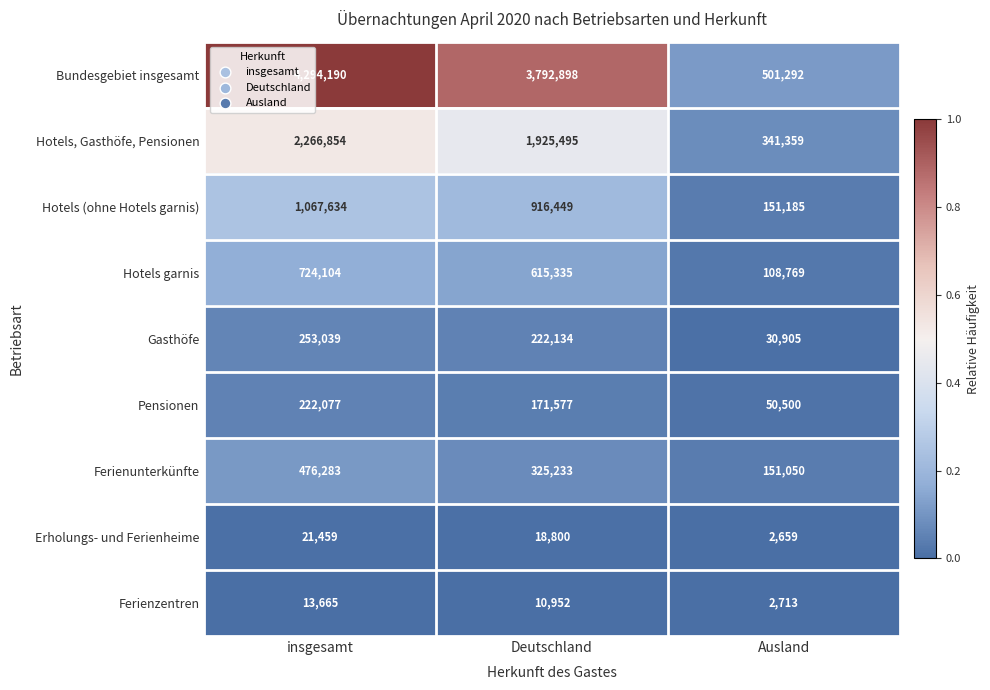

At Deutschland, list the series in order from largest to smallest.

Bundesgebiet insgesamt, Hotels, Gasthöfe, Pensionen, Hotels (ohne Hotels garnis), Hotels garnis, Ferienunterkünfte, Gasthöfe, Pensionen, Erholungs- und Ferienheime, Ferienzentren